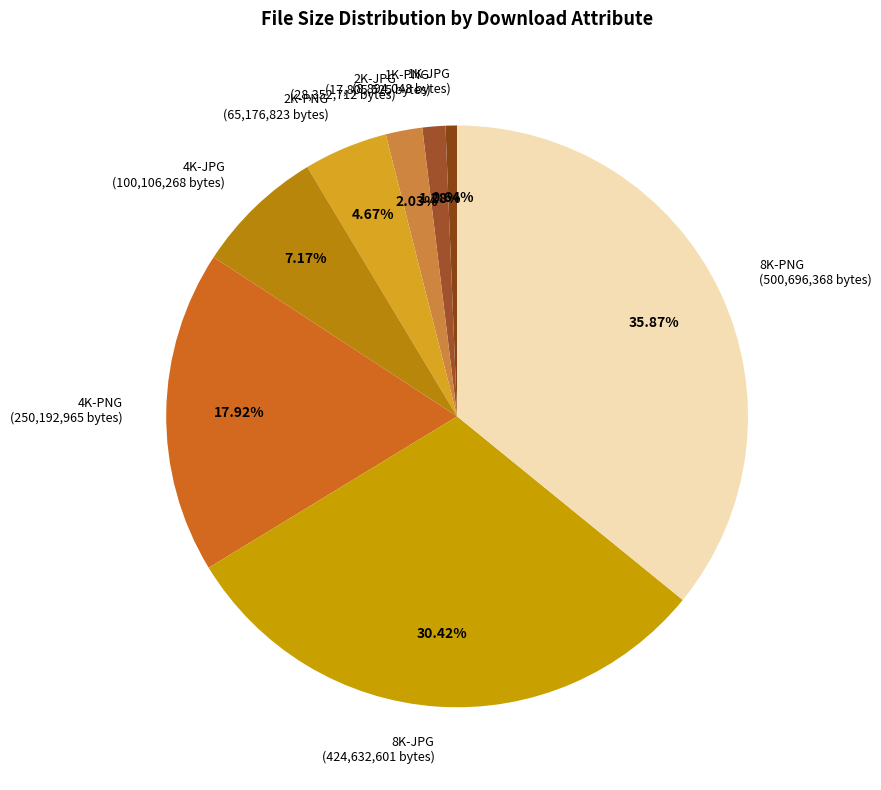

How many slices are in this pie chart?

8